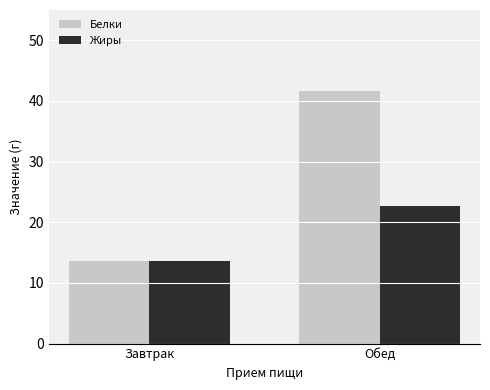

Rank the series by their average value, from highest to lowest.

Белки, Жиры